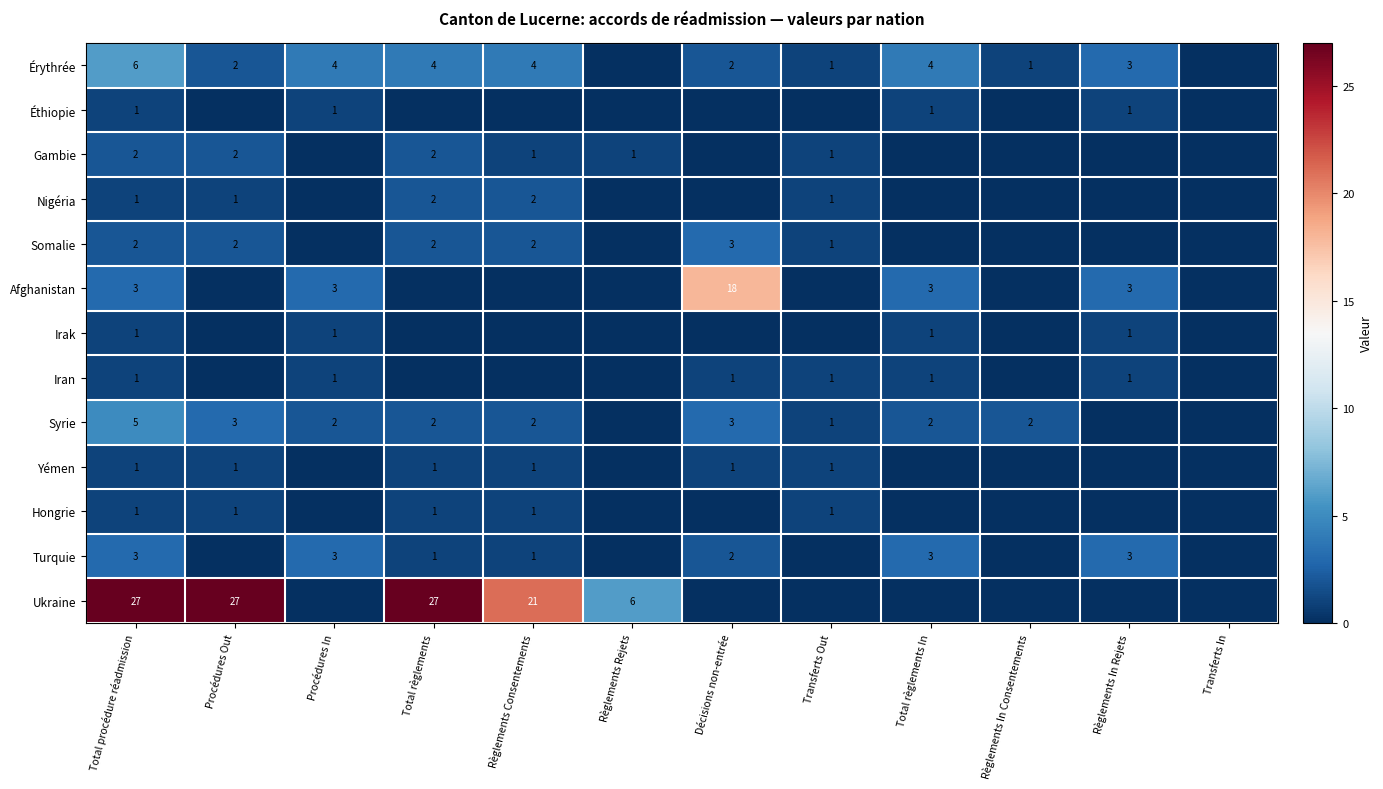

The value of Nigéria at Transferts Out is 1. True or false?

True